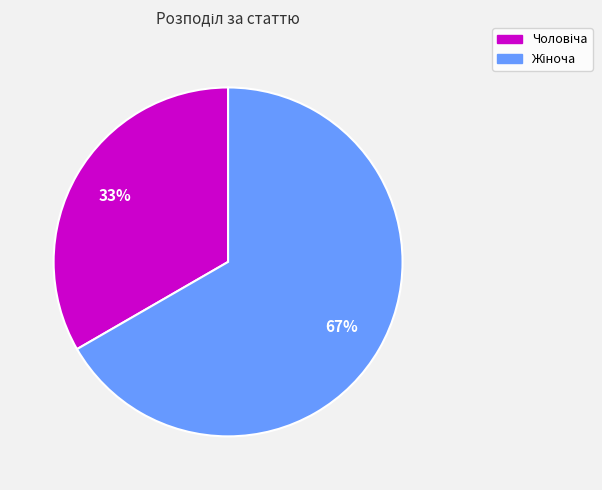

Does any single category account for the majority?

Yes